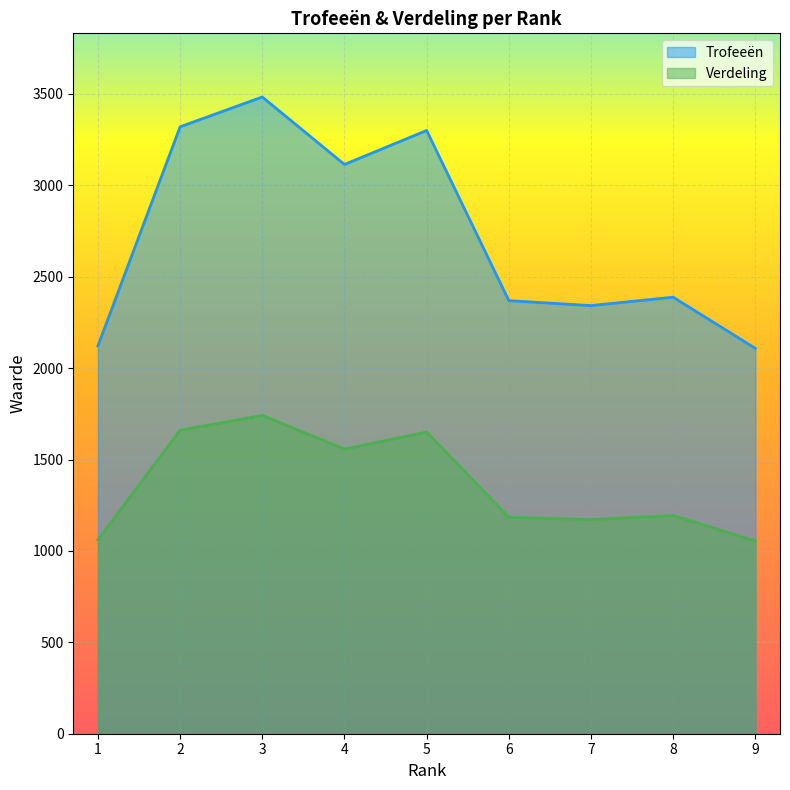

True or false: Verdeling and Trofeeën intersect in this chart.

False